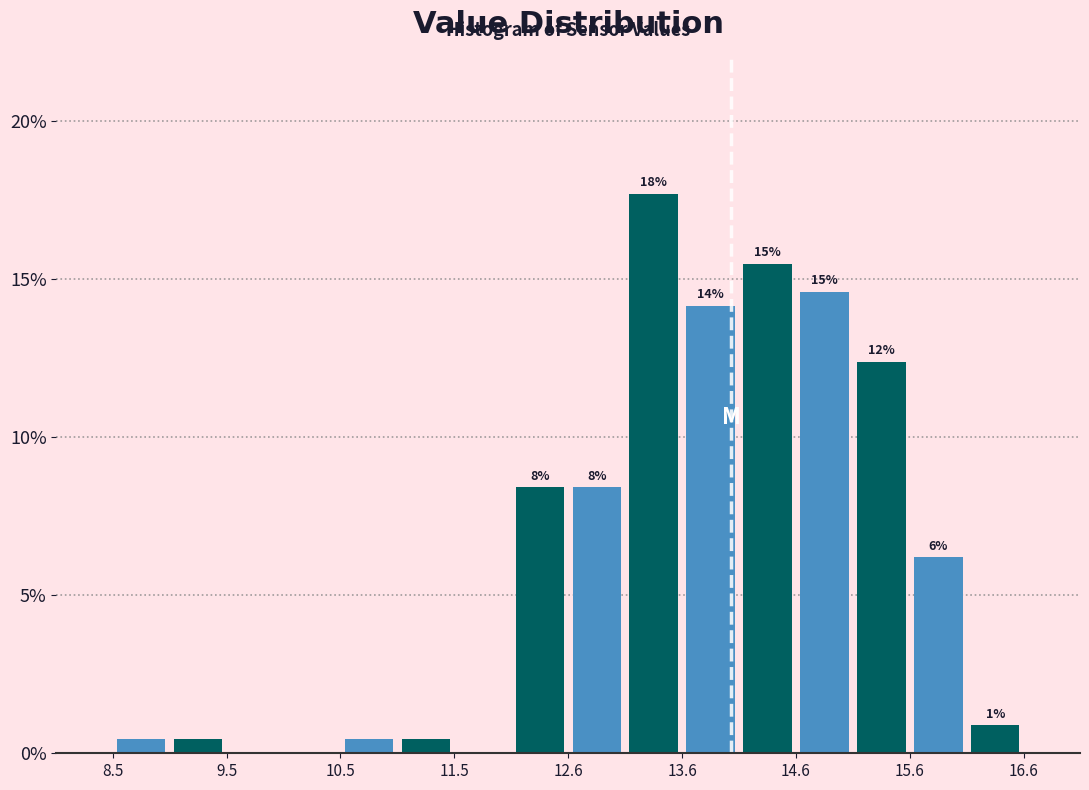

Read against the x-axis, roughly where is the centre of the tallest bar?

13.4